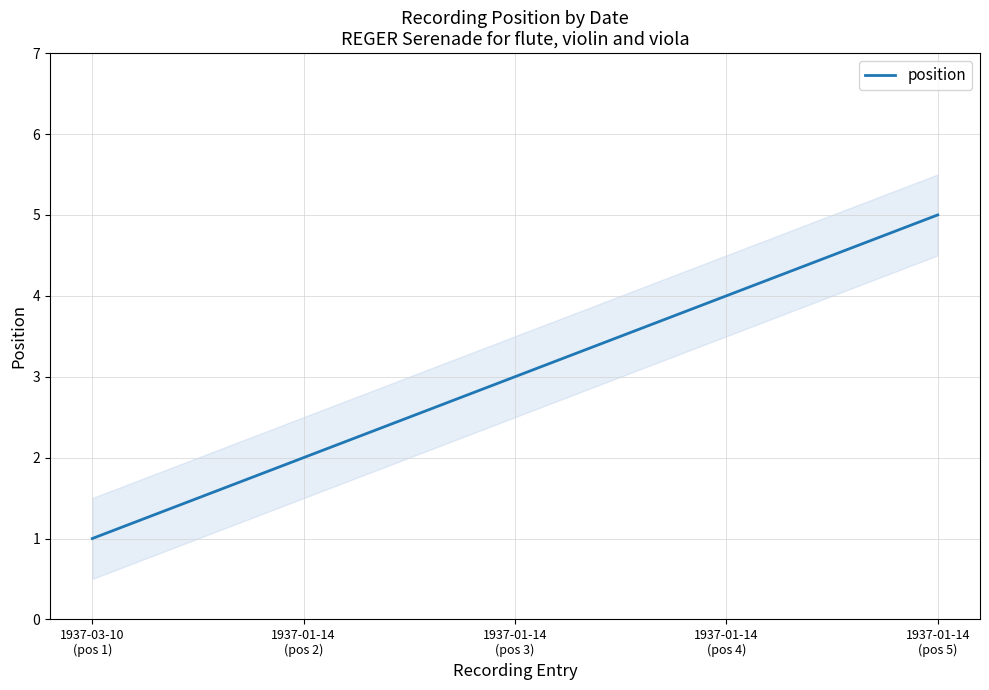

What is the label of the 1st point from the right?

1937-01-14
(pos 5)